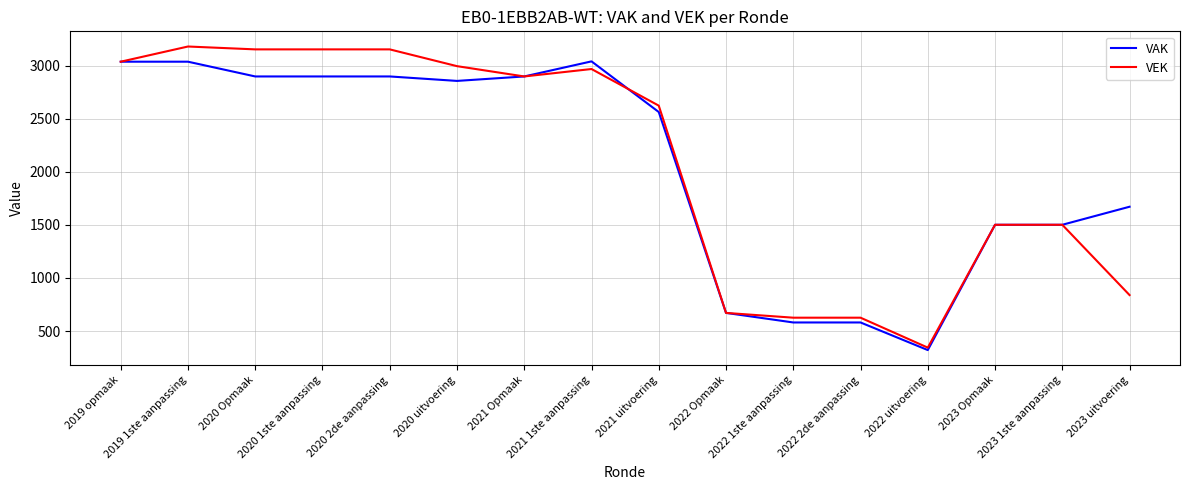

Is the value of VAK at 2022 uitvoering greater than the value of VEK at 2019 1ste aanpassing?

No